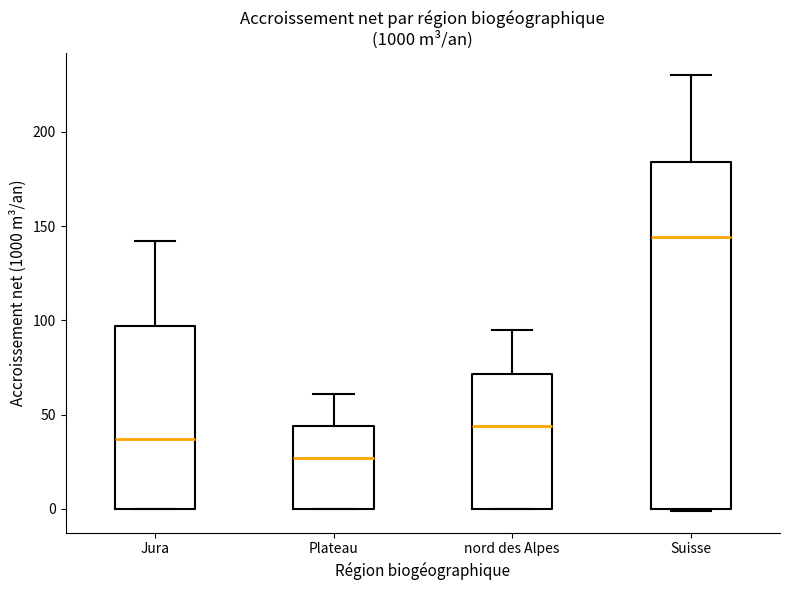

Where is the lower edge of the box for Suisse on the y-axis? The values are not printed on the chart, so give them approximately, as read against the axis.

0